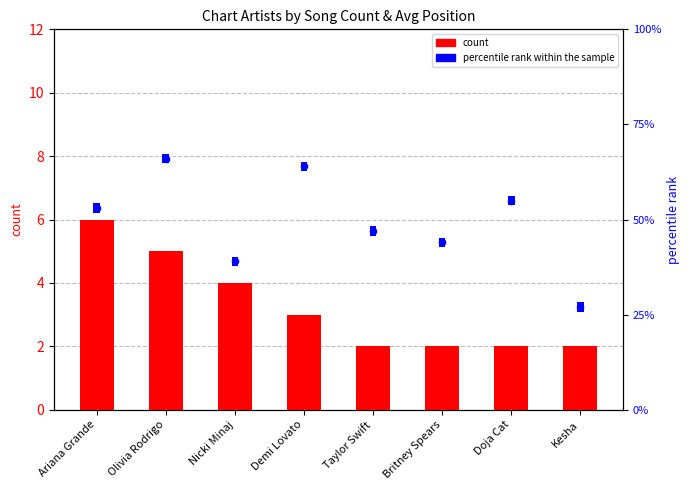

Is the value of percentile rank within the sample at Nicki Minaj greater than the value of count at Ariana Grande?

No